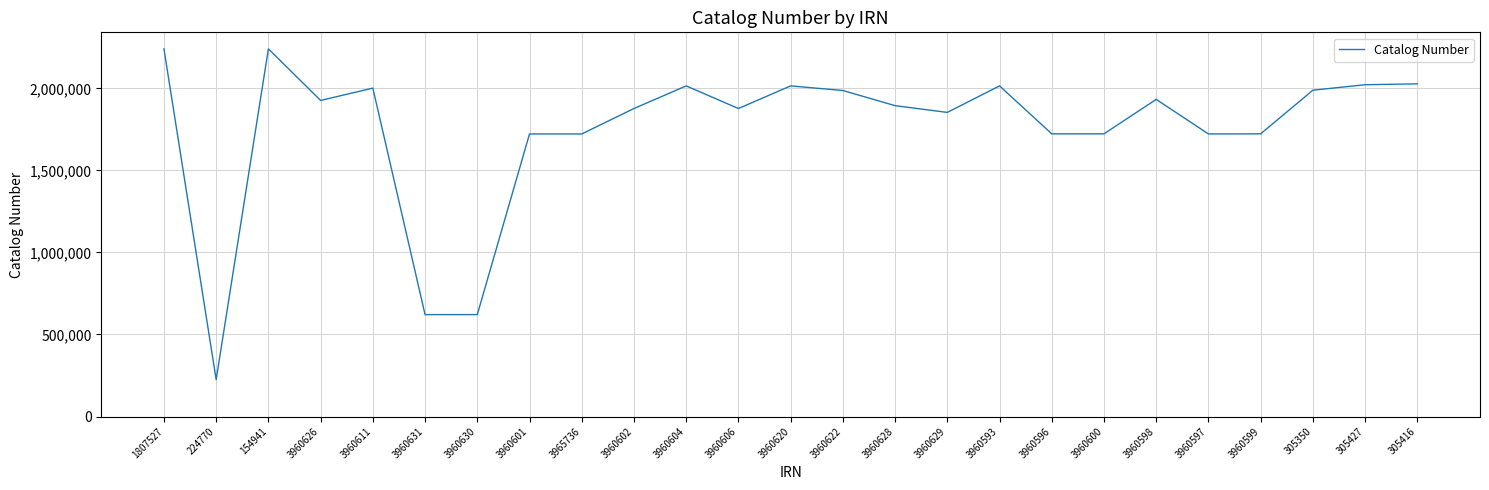

Does the chart display data point markers on the line(s)?

No